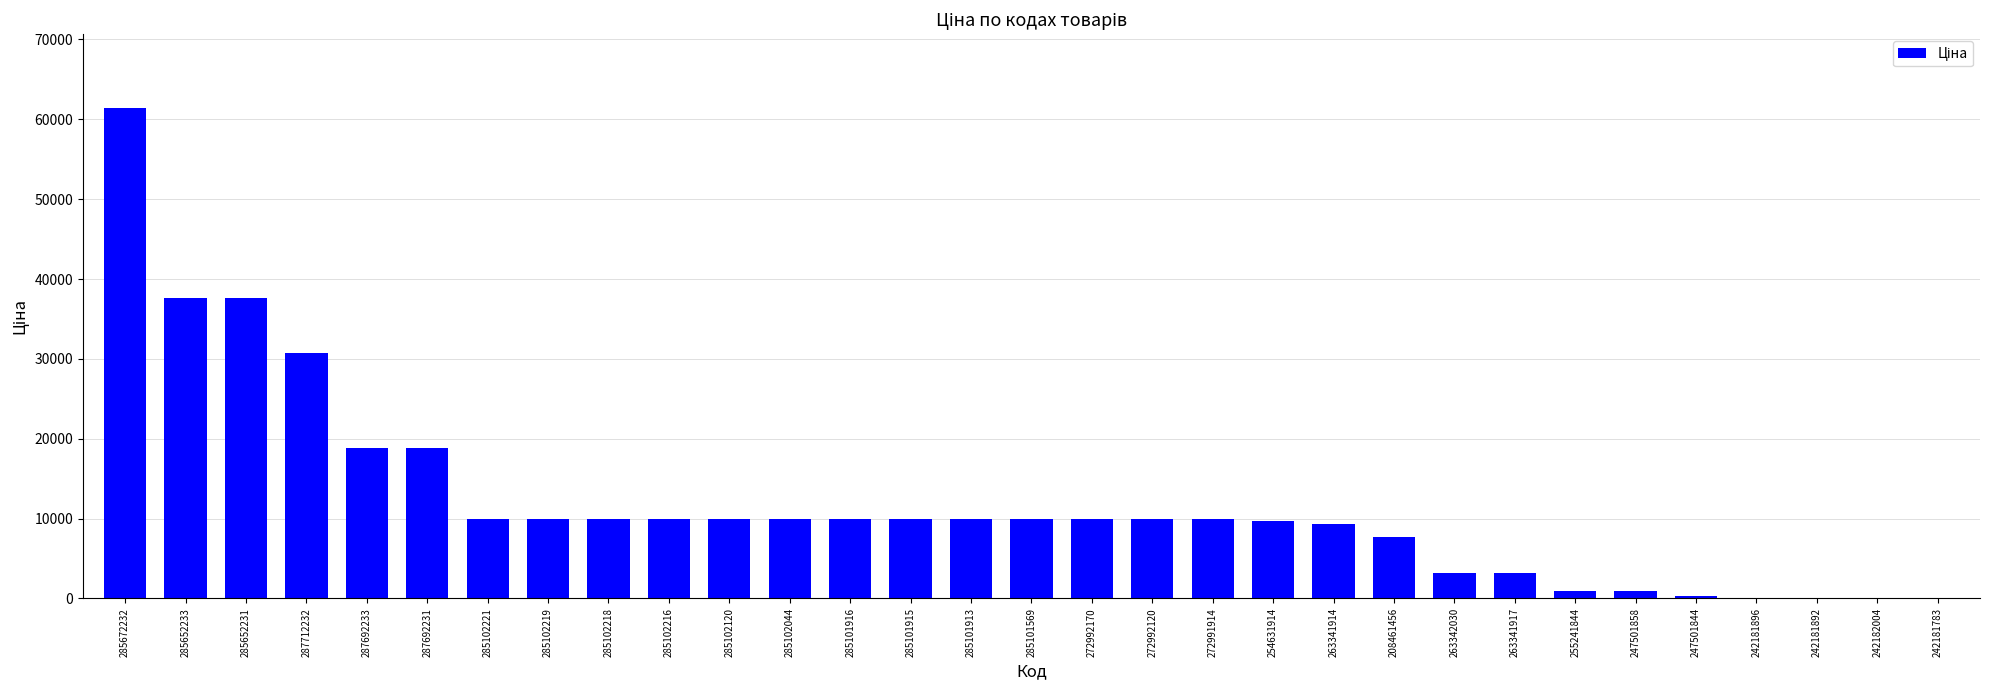

Does the chart contain stacked bars?

No